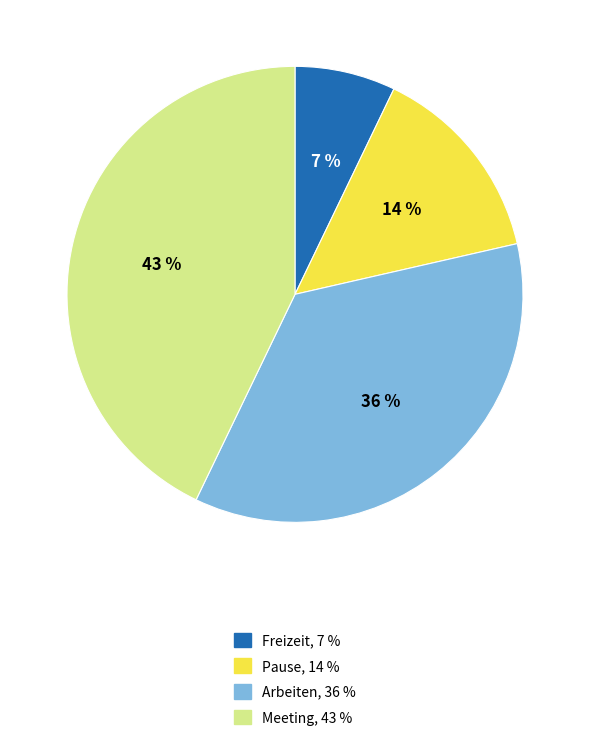

What is the ratio of the value at Pause to the value at Freizeit?

2.0